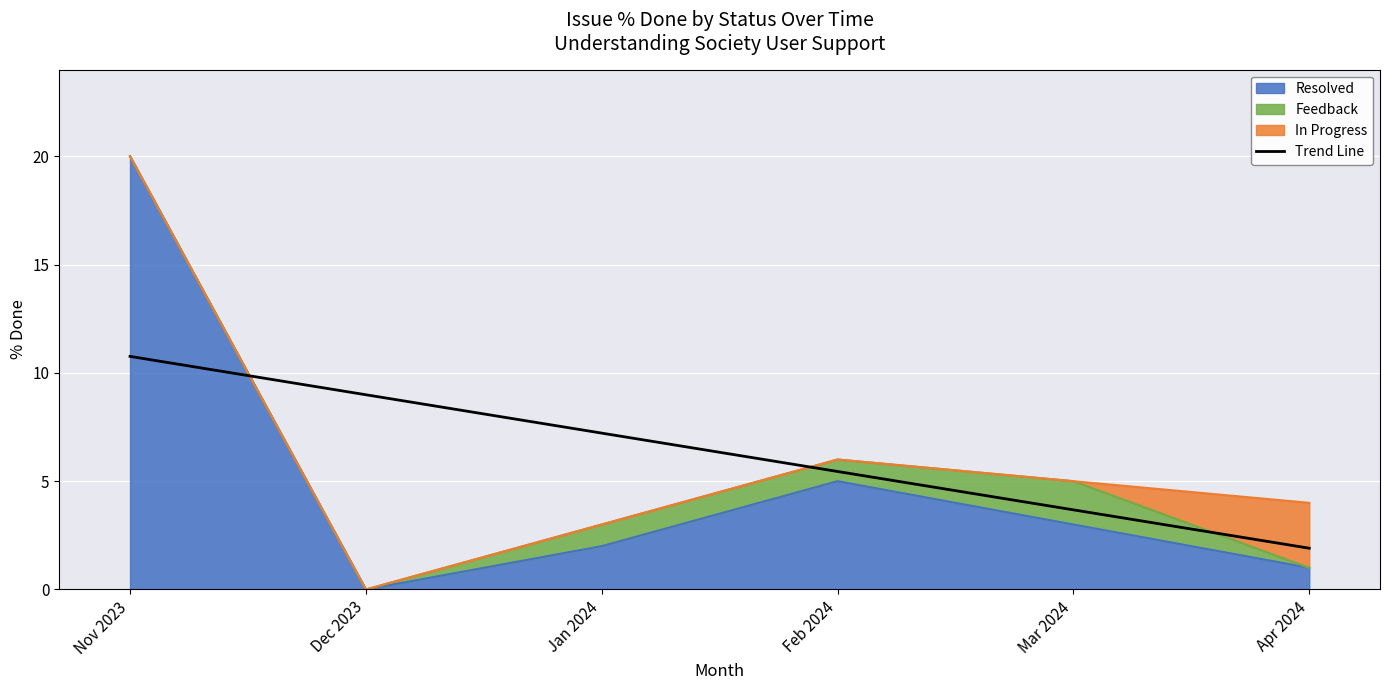

Reading left to right, list all the values displayed in this chart.

Nov 2023=10.8	Dec 2023=9.0	Jan 2024=7.2	Feb 2024=5.4	Mar 2024=3.7	Apr 2024=1.9